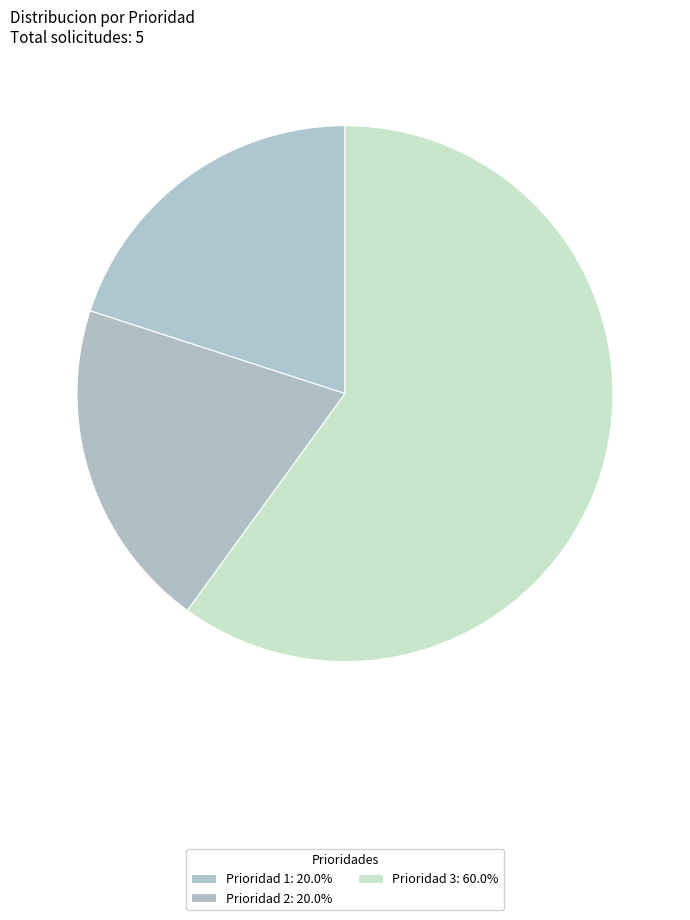

Does any single category account for the majority?

Yes